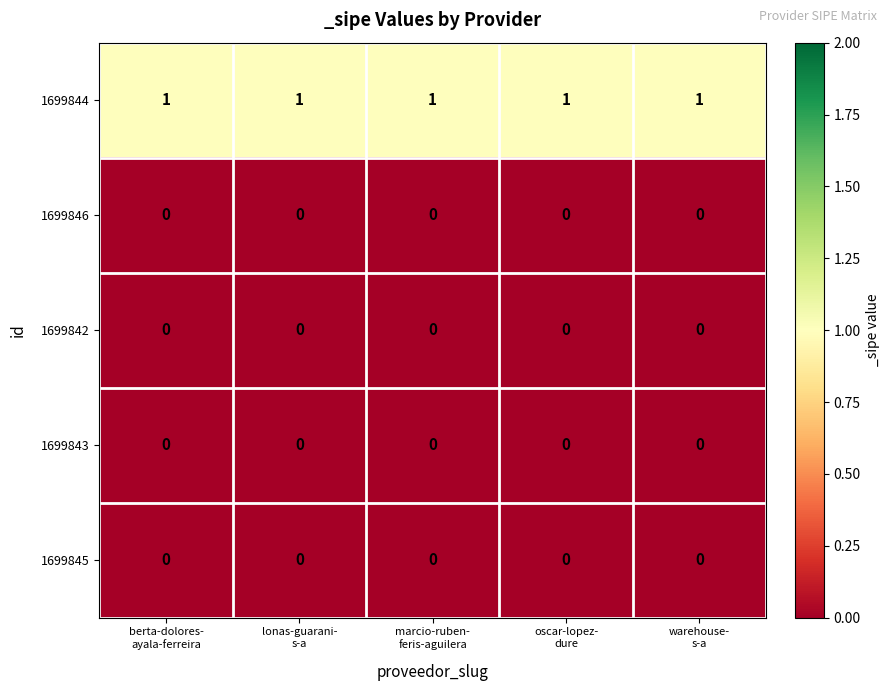

Which series has the largest total across all categories?

1699844